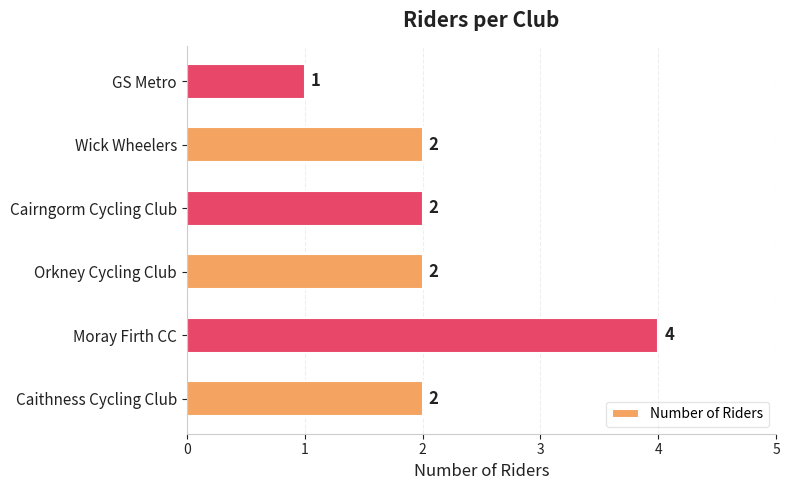

The chart shows a value of 2 at Cairngorm Cycling Club. True or false?

True